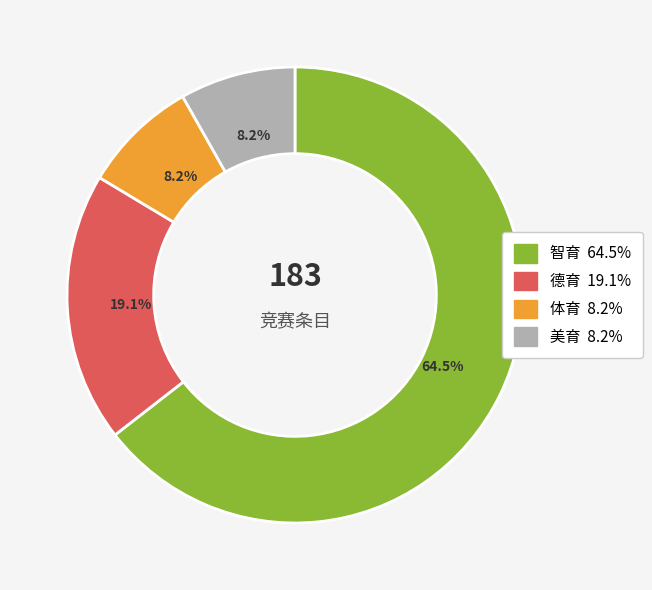

Is there any slice that represents more than half of the pie?

Yes